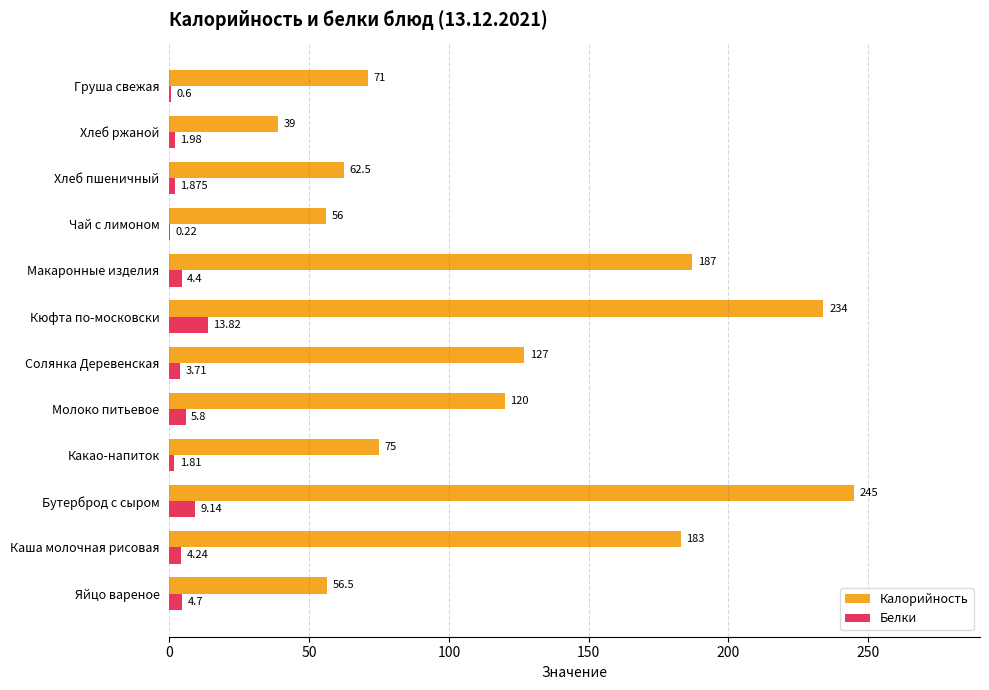

What is the sum of all Калорийность values?

1456.0